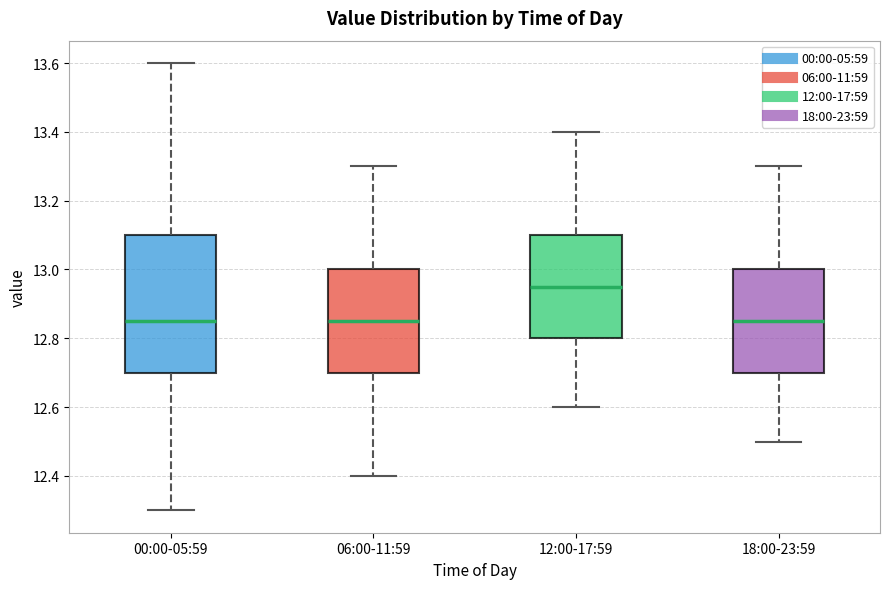

Reading left to right, read every box against the y-axis: the position of its median line, the range the box covers, and the ends of its whiskers. The values are not printed on the chart, so give them approximately, as read against the axis.

00:00-05:59: median 12.86, box 12.70 to 13.10, whiskers 12.30 to 13.60
06:00-11:59: median 12.86, box 12.70 to 13.00, whiskers 12.40 to 13.30
12:00-17:59: median 12.96, box 12.80 to 13.10, whiskers 12.60 to 13.40
18:00-23:59: median 12.86, box 12.70 to 13.00, whiskers 12.50 to 13.30